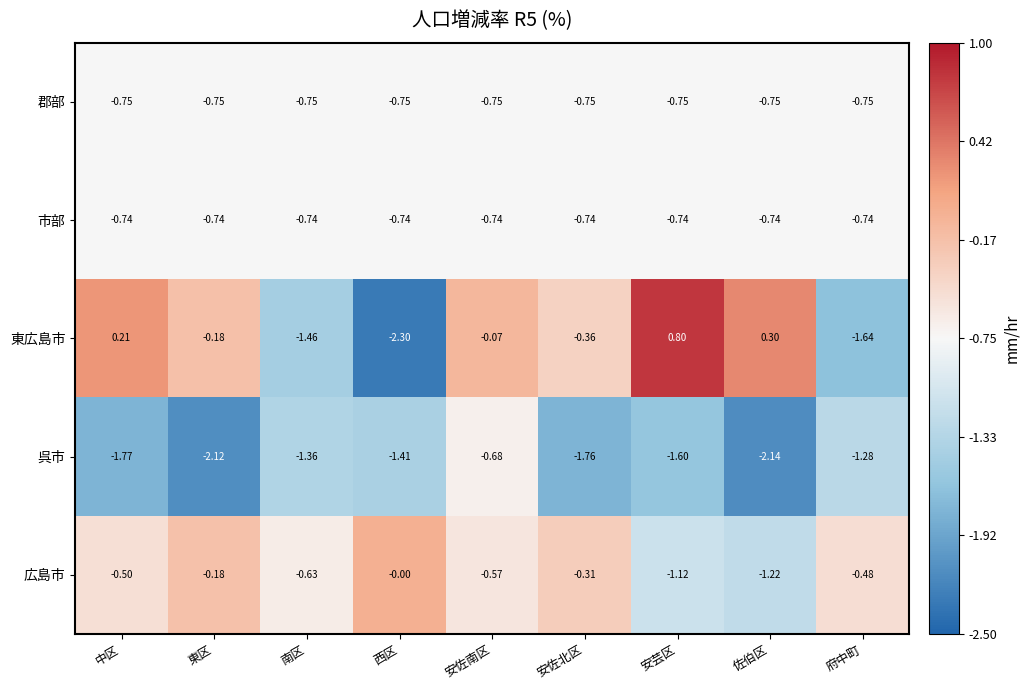

What is the smallest value displayed?

-2.3